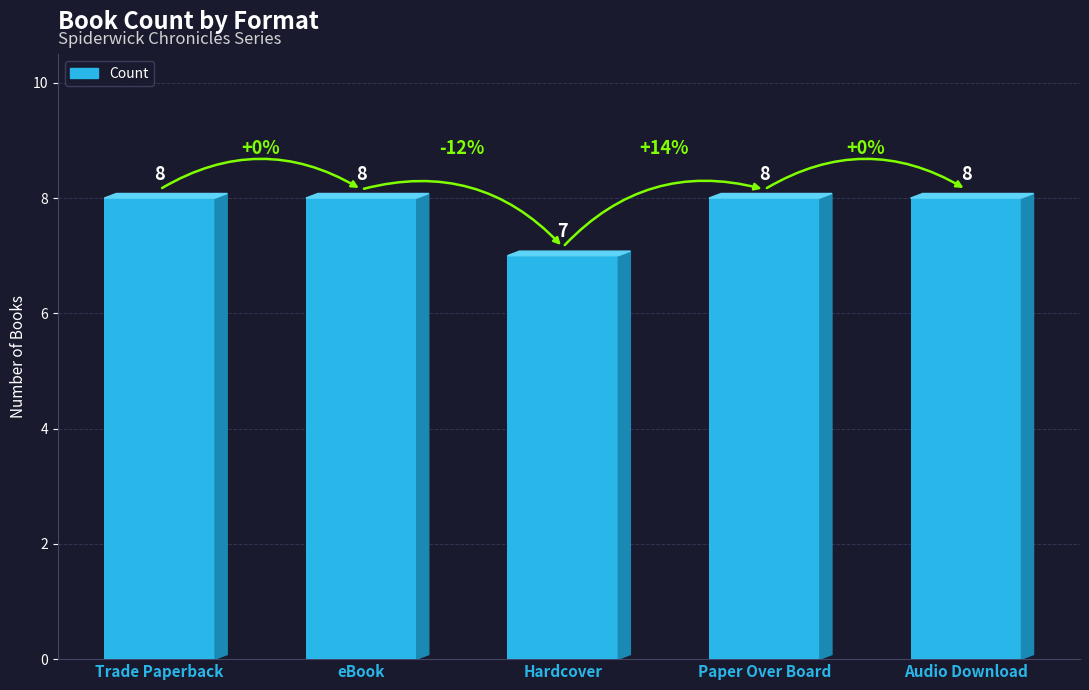

Does the chart contain stacked bars?

No